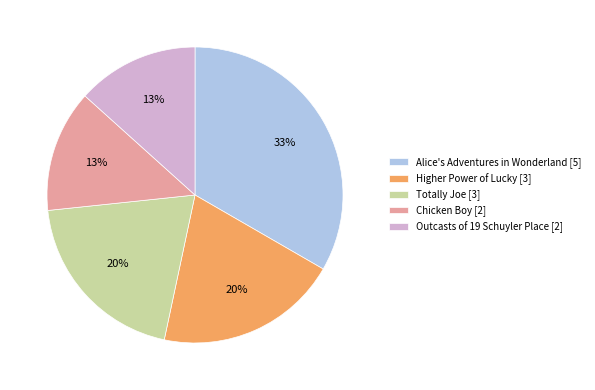

Approximately how many times larger is the value at Chicken Boy compared to Higher Power of Lucky?

0.7